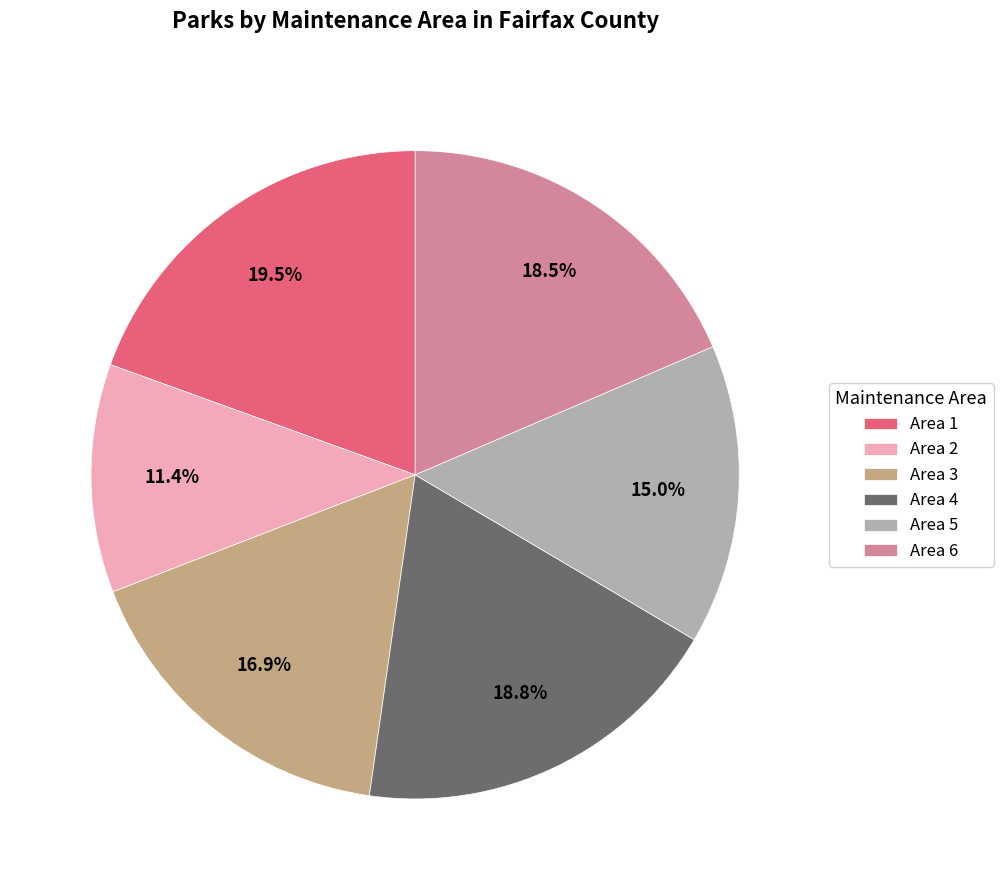

Is the sum of Area 4 and Area 3 greater than half?

No